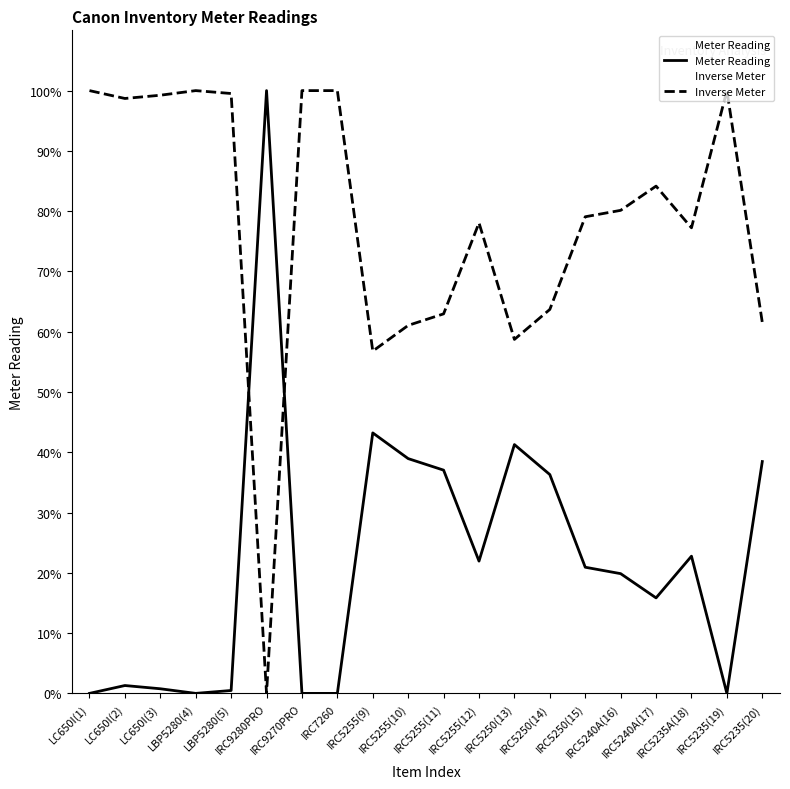

How many data points in Inverse Meter are less than 80?

10